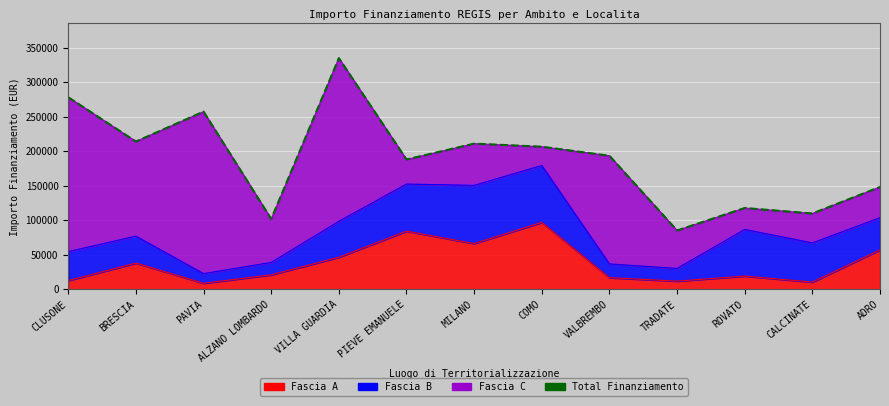

What is the sum of all values?

2446361.0